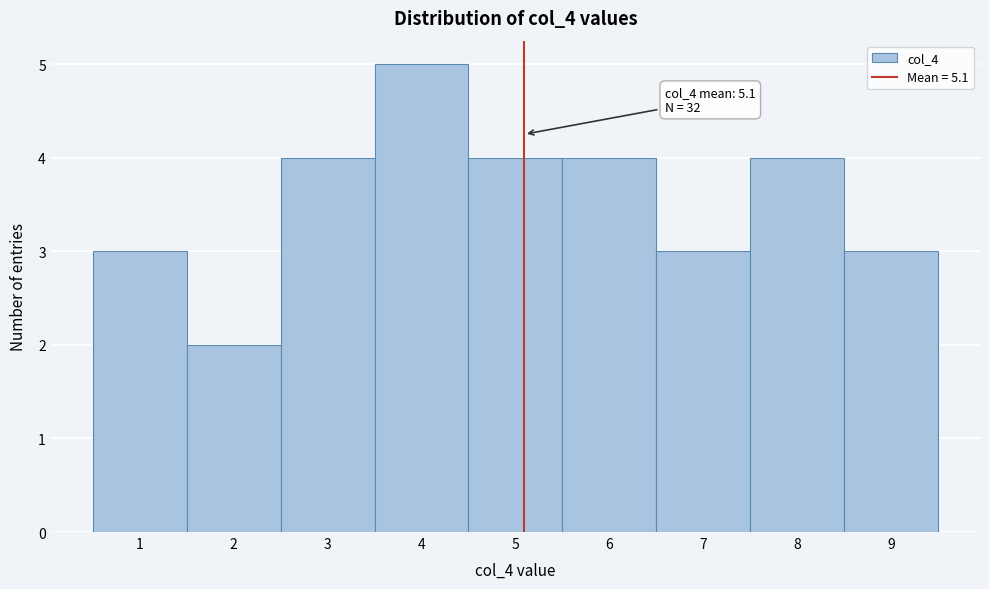

Over which range of the x-axis is the bar tallest?

3.5 to 4.5